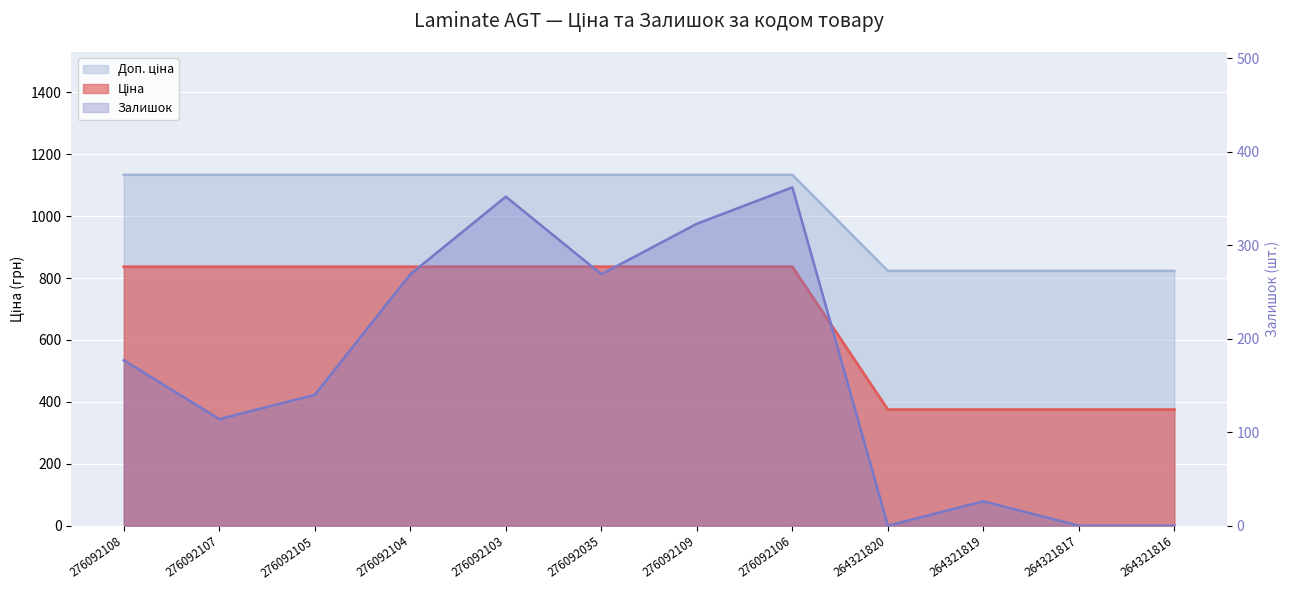

What are all the series names shown in the legend?

Ціна, Доп. ціна, Залишок